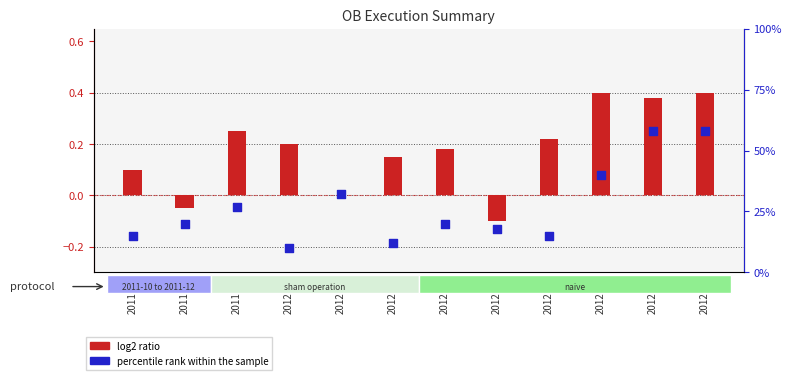

What is the total value across all series at 2012-04?

0.4